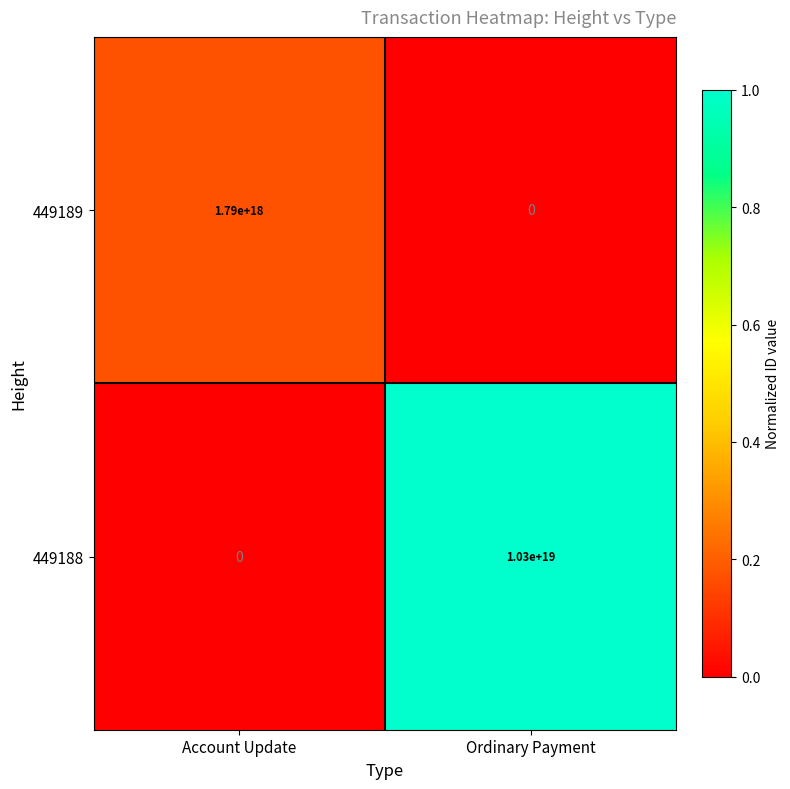

Which category has the lowest value in the 449188 series?

Account Update